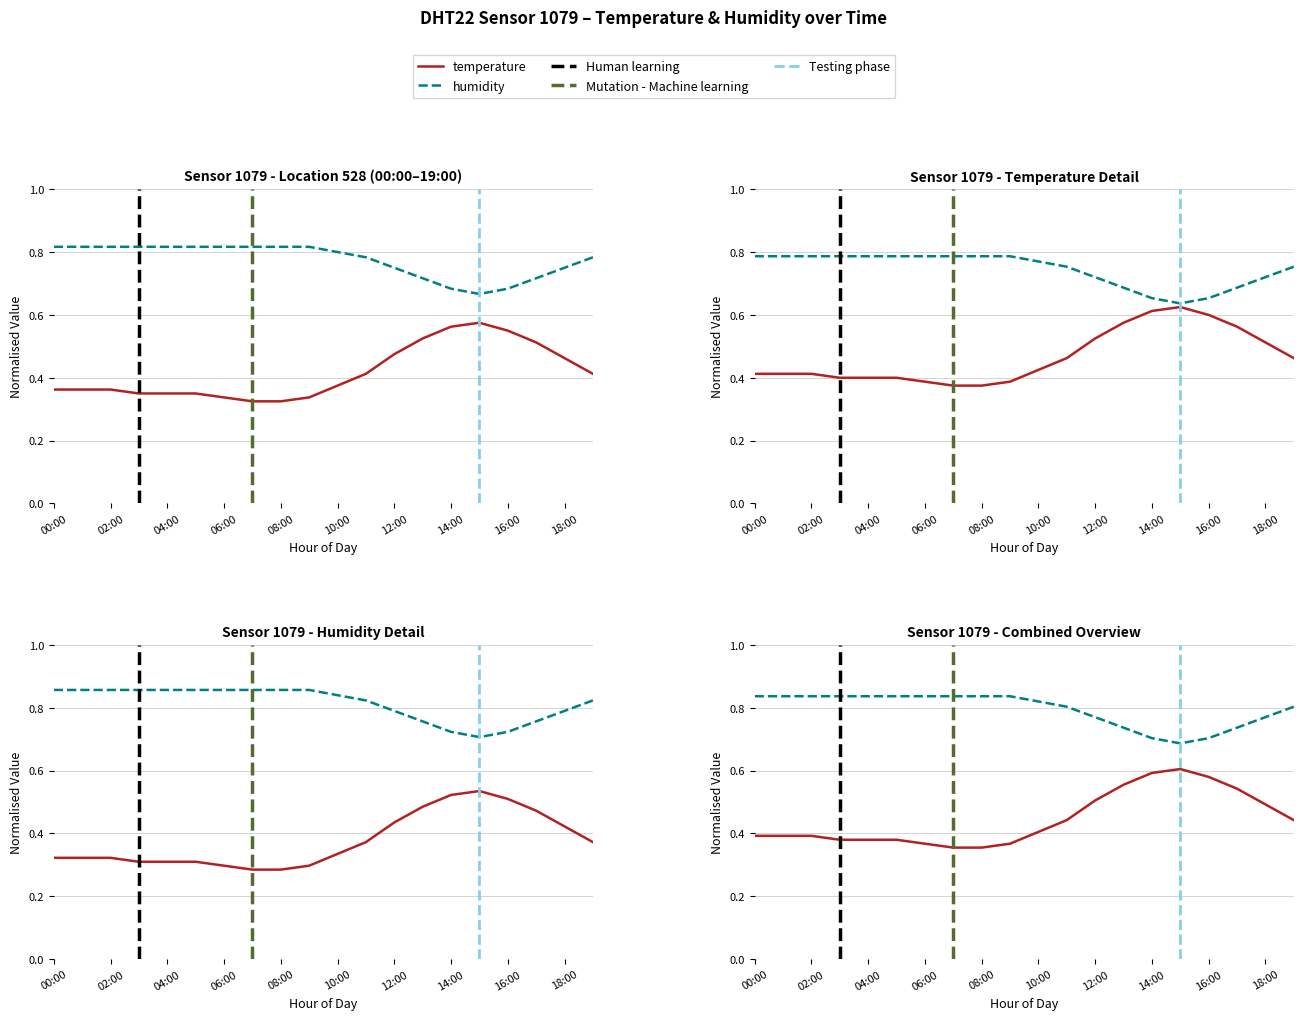

True or false: temperature and humidity intersect in this chart.

False